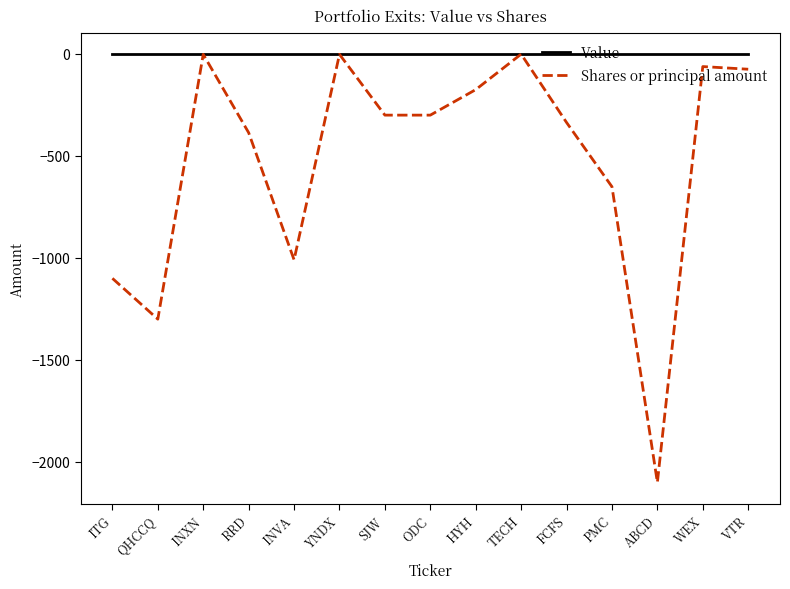

What is the total value across all series at INVA?

-1009